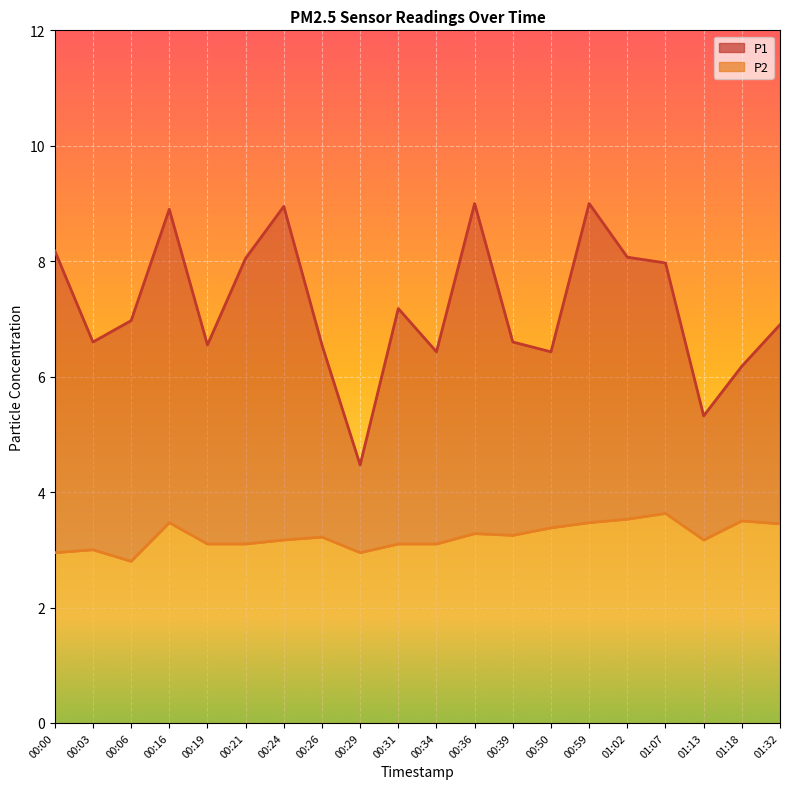

Rank the categories by P1 value from lowest to highest.

00:29, 01:13, 01:18, 00:34, 00:50, 00:19, 00:26, 00:03, 00:39, 01:32, 00:06, 00:31, 01:07, 00:21, 01:02, 00:00, 00:16, 00:24, 00:36, 00:59